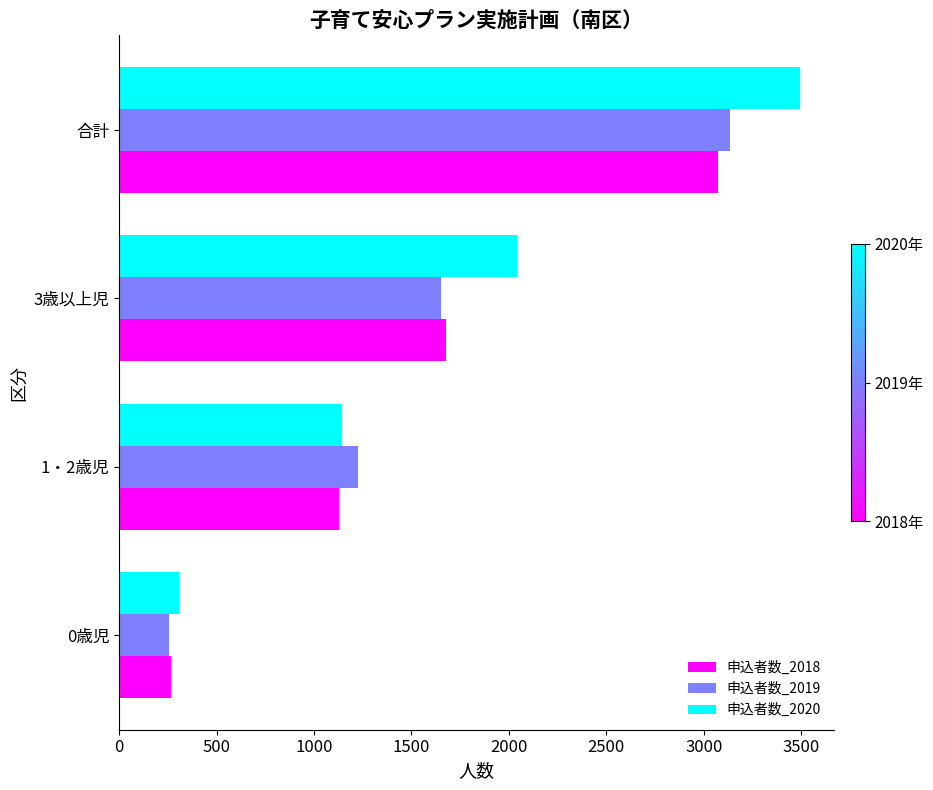

Which series has the largest total across all categories?

申込者数_2020